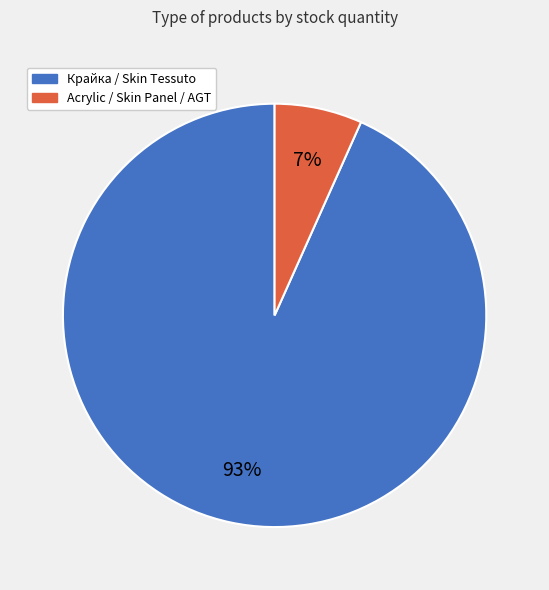

Does any single category account for the majority?

Yes